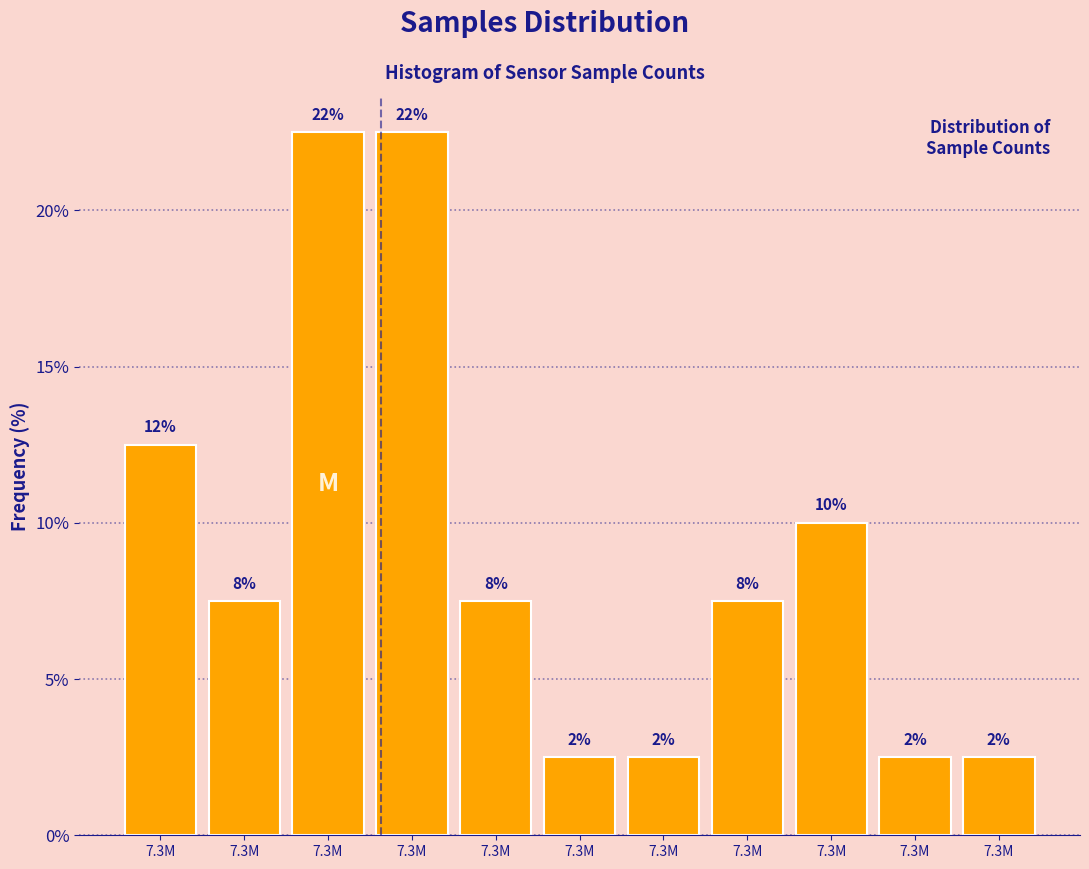

How many bars are there in total?

11